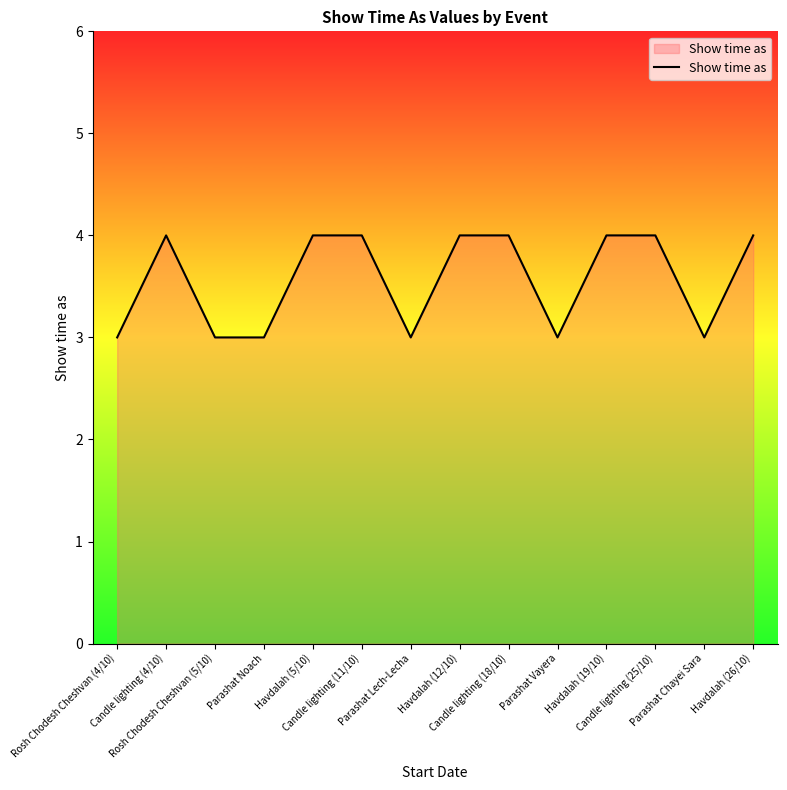

Reading left to right, transcribe all the data shown in this chart.

3	4	3	3	4	4	3	4	4	3	4	4	3	4